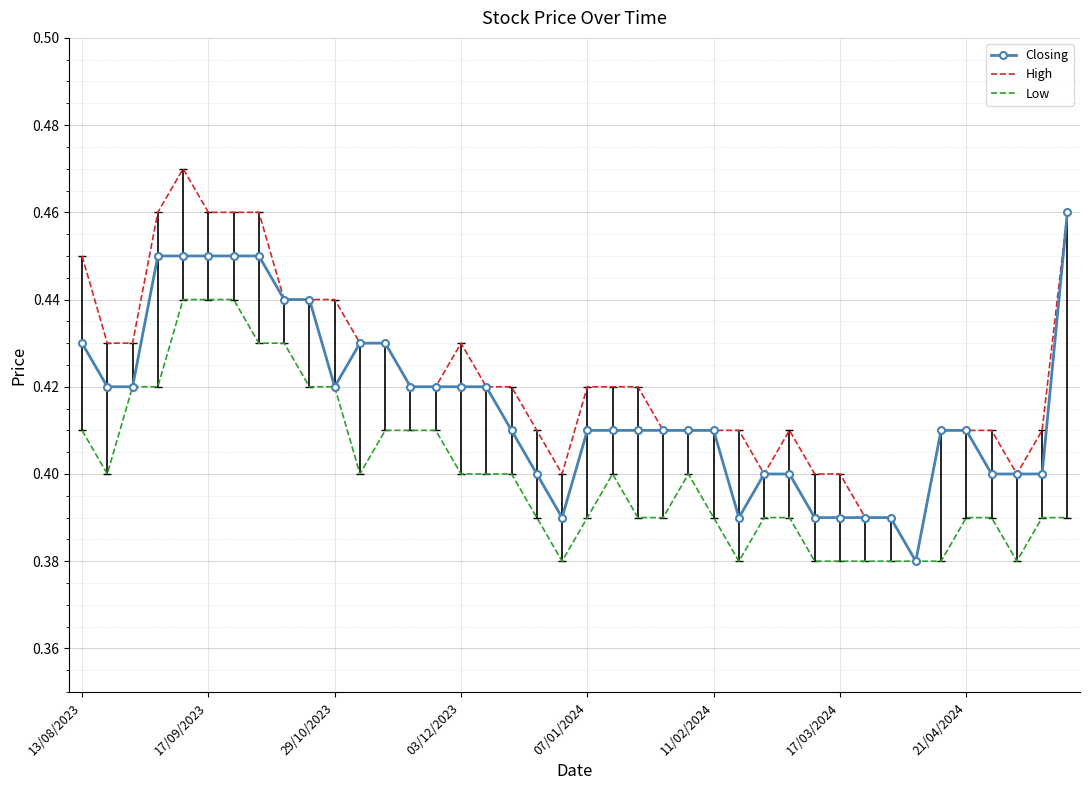

Which series has the widest spread of values?

High